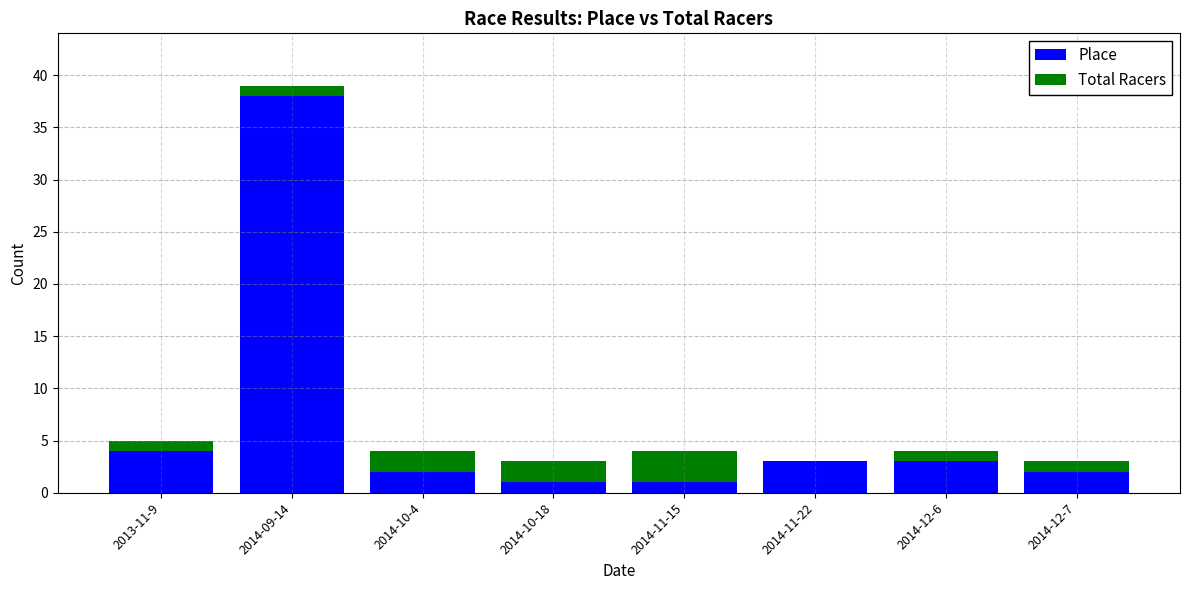

What are all the series names shown in the legend?

Place, Total Racers